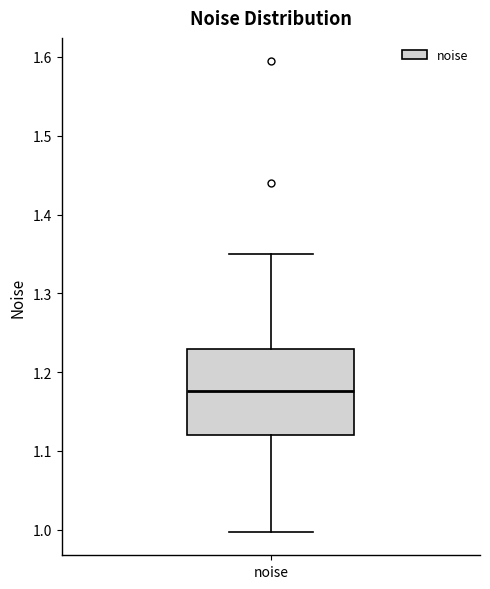

Read this box plot against the y-axis: the position of the median line, the range covered by the box, and the ends of both whiskers. The values are not printed on the chart, so give them approximately, as read against the axis.

median 1.18, box 1.12 to 1.23, whiskers 1.00 to 1.35